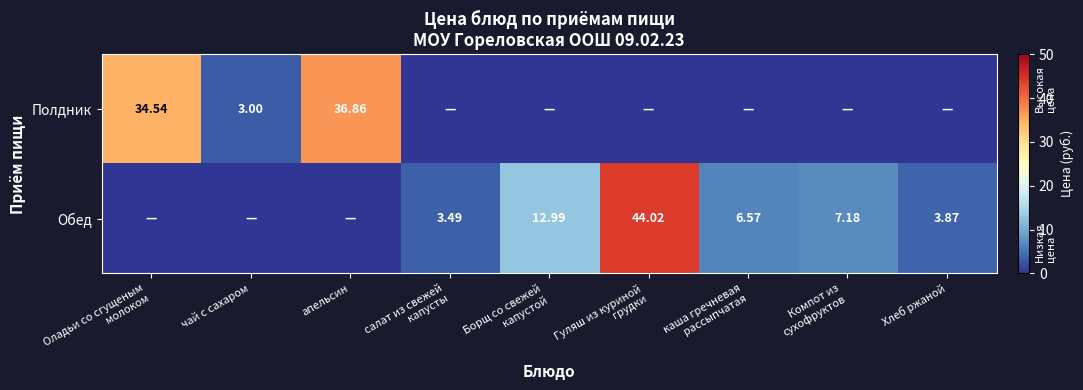

True or false: Полдник has a value of 23.6 at Борщ со свежей капустой.

False